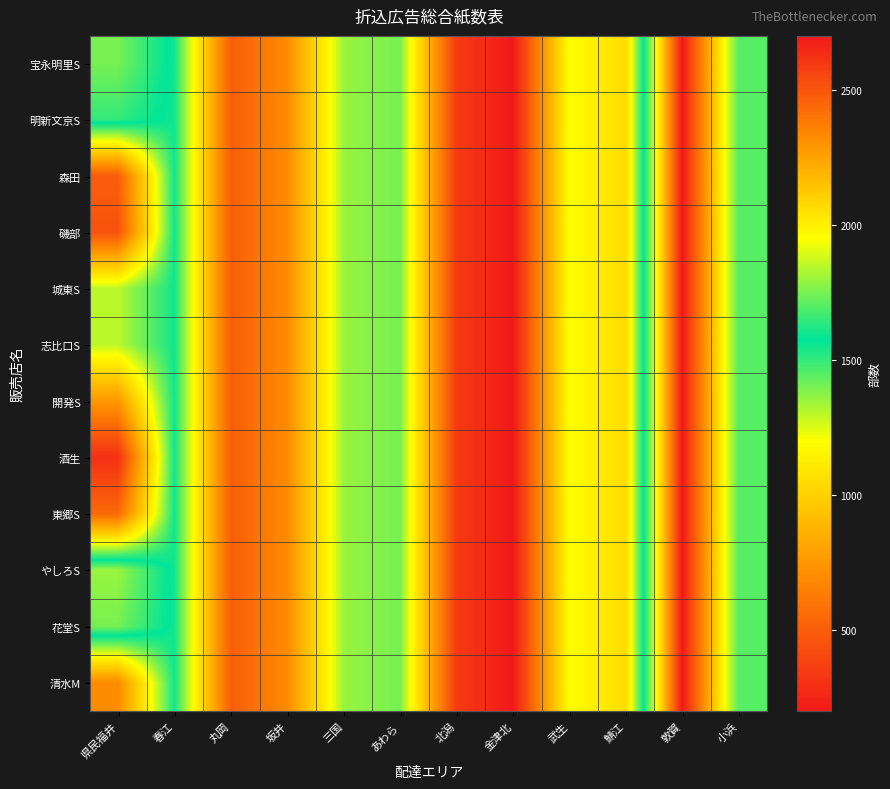

Which category has the lowest value across all series?

金津北